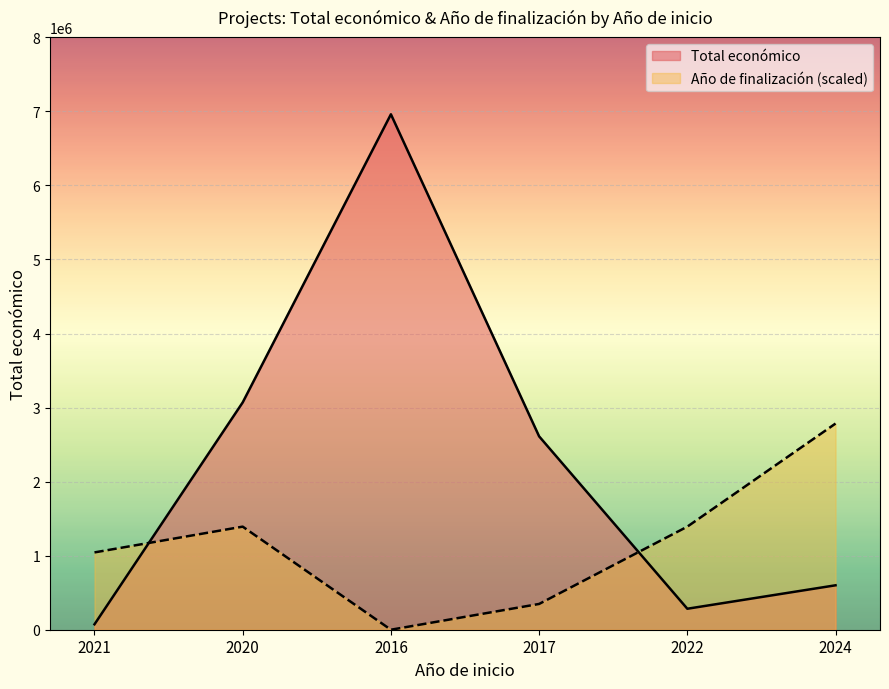

Does the chart display data point markers on the line(s)?

No